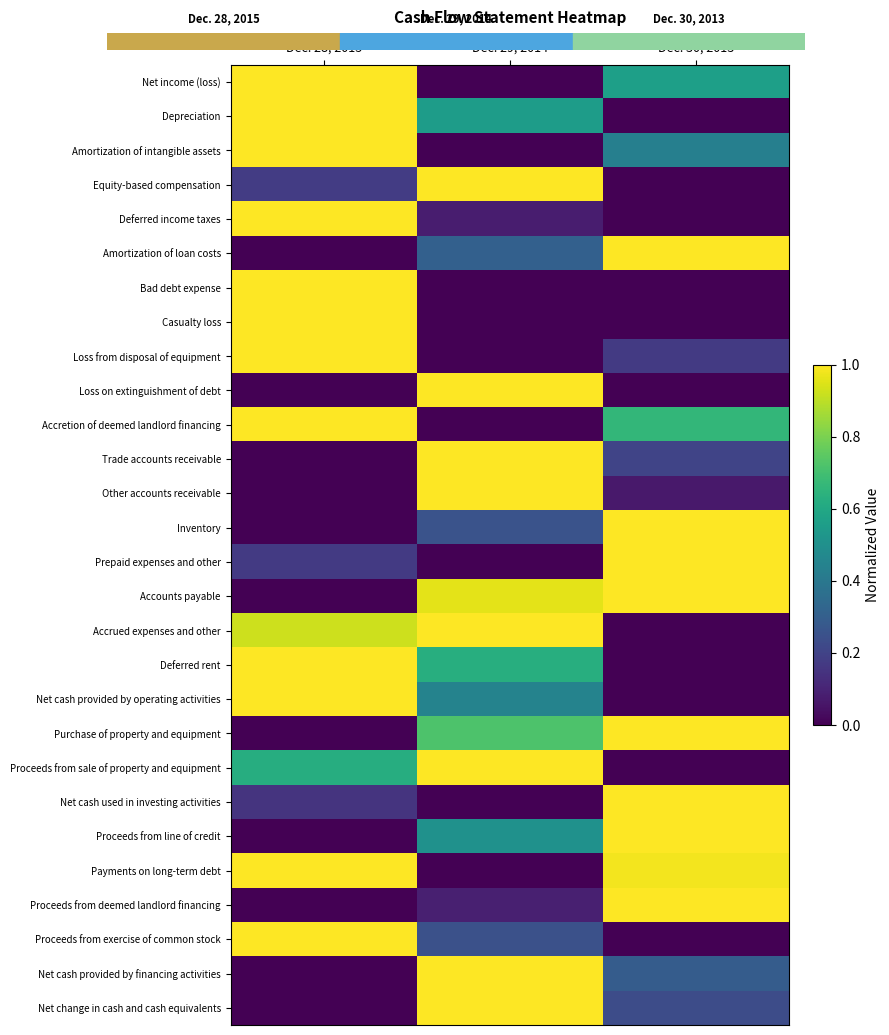

Reading left to right, list all the values displayed in this chart.

Net income (loss): Dec. 28, 2015=1.0	Dec. 29, 2014=0.0	Dec. 30, 2013=0.6
Depreciation: Dec. 28, 2015=1.0	Dec. 29, 2014=0.6	Dec. 30, 2013=0.0
Amortization of intangible assets: Dec. 28, 2015=1.0	Dec. 29, 2014=0.0	Dec. 30, 2013=0.4
Equity-based compensation: Dec. 28, 2015=0.2	Dec. 29, 2014=1.0	Dec. 30, 2013=0.0
Deferred income taxes: Dec. 28, 2015=1.0	Dec. 29, 2014=0.1	Dec. 30, 2013=0.0
Amortization of loan costs: Dec. 28, 2015=0.0	Dec. 29, 2014=0.3	Dec. 30, 2013=1.0
Bad debt expense: Dec. 28, 2015=1.0	Dec. 29, 2014=0.0	Dec. 30, 2013=0.0
Casualty loss: Dec. 28, 2015=1.0	Dec. 29, 2014=0.0	Dec. 30, 2013=0.0
Loss from disposal of equipment: Dec. 28, 2015=1.0	Dec. 29, 2014=0.0	Dec. 30, 2013=0.2
Loss on extinguishment of debt: Dec. 28, 2015=0.0	Dec. 29, 2014=1.0	Dec. 30, 2013=0.0
Accretion of deemed landlord financing: Dec. 28, 2015=1.0	Dec. 29, 2014=0.0	Dec. 30, 2013=0.7
Trade accounts receivable: Dec. 28, 2015=0.0	Dec. 29, 2014=1.0	Dec. 30, 2013=0.2
Other accounts receivable: Dec. 28, 2015=0.0	Dec. 29, 2014=1.0	Dec. 30, 2013=0.1
Inventory: Dec. 28, 2015=0.0	Dec. 29, 2014=0.3	Dec. 30, 2013=1.0
Prepaid expenses and other: Dec. 28, 2015=0.2	Dec. 29, 2014=0.0	Dec. 30, 2013=1.0
Accounts payable: Dec. 28, 2015=0.0	Dec. 29, 2014=1.0	Dec. 30, 2013=1.0
Accrued expenses and other: Dec. 28, 2015=0.9	Dec. 29, 2014=1.0	Dec. 30, 2013=0.0
Deferred rent: Dec. 28, 2015=1.0	Dec. 29, 2014=0.6	Dec. 30, 2013=0.0
Net cash provided by operating activities: Dec. 28, 2015=1.0	Dec. 29, 2014=0.4	Dec. 30, 2013=0.0
Purchase of property and equipment: Dec. 28, 2015=0.0	Dec. 29, 2014=0.7	Dec. 30, 2013=1.0
Proceeds from sale of property and equipment: Dec. 28, 2015=0.6	Dec. 29, 2014=1.0	Dec. 30, 2013=0.0
Net cash used in investing activities: Dec. 28, 2015=0.2	Dec. 29, 2014=0.0	Dec. 30, 2013=1.0
Proceeds from line of credit: Dec. 28, 2015=0.0	Dec. 29, 2014=0.5	Dec. 30, 2013=1.0
Payments on long-term debt: Dec. 28, 2015=1.0	Dec. 29, 2014=0.0	Dec. 30, 2013=1.0
Proceeds from deemed landlord financing: Dec. 28, 2015=0.0	Dec. 29, 2014=0.1	Dec. 30, 2013=1.0
Proceeds from exercise of common stock: Dec. 28, 2015=1.0	Dec. 29, 2014=0.2	Dec. 30, 2013=0.0
Net cash provided by financing activities: Dec. 28, 2015=0.0	Dec. 29, 2014=1.0	Dec. 30, 2013=0.3
Net change in cash and cash equivalents: Dec. 28, 2015=0.0	Dec. 29, 2014=1.0	Dec. 30, 2013=0.2